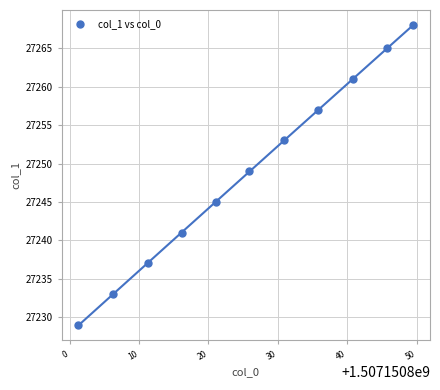

What is the range of Y values (max minus min)?

39